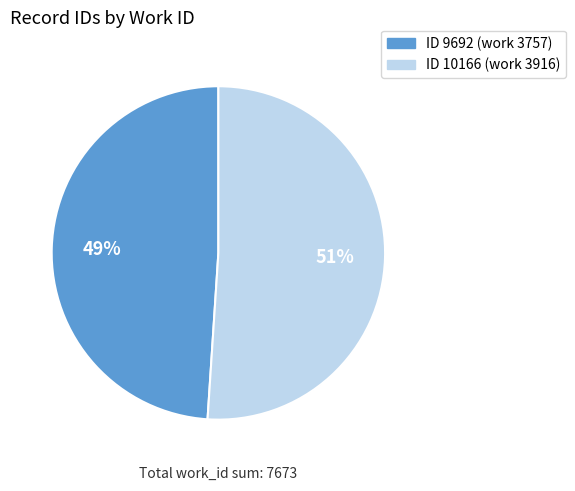

To the nearest percent, what is the average slice percentage?

50%